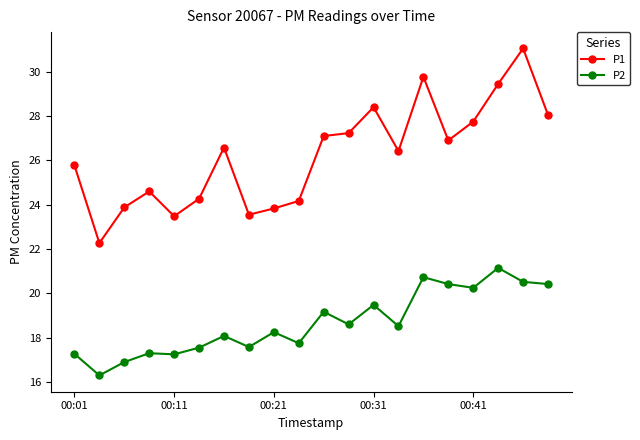

Which series has the largest total across all categories?

P1